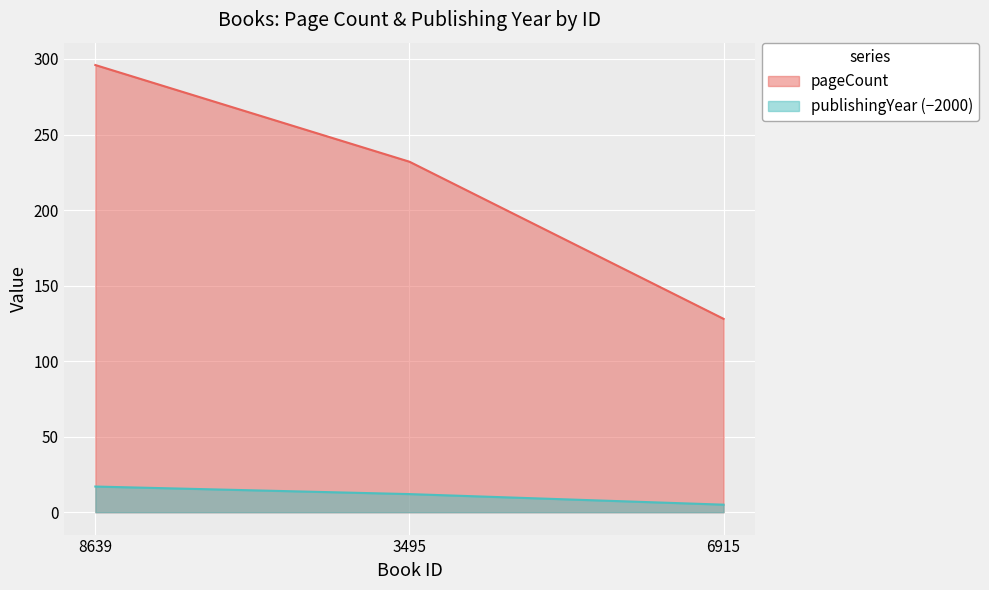

What is the label of the 3rd point from the right?

8639